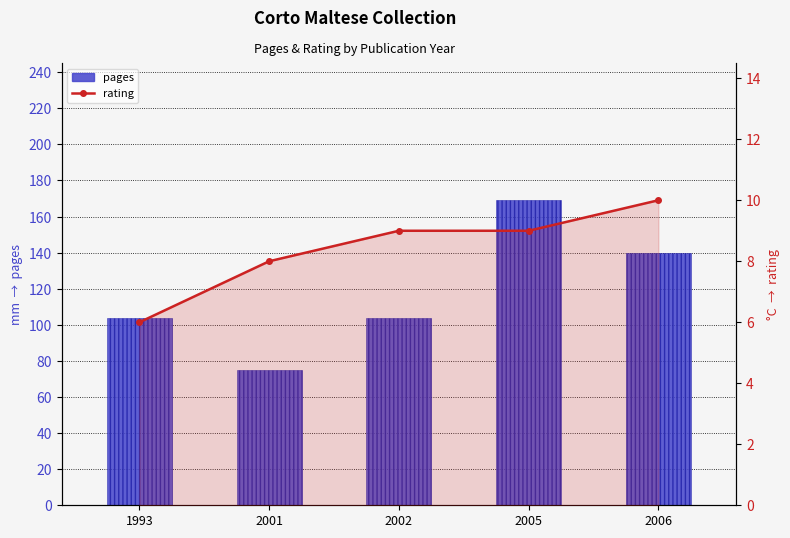

Between 1993 and 2006, which series saw the biggest shift?

pages